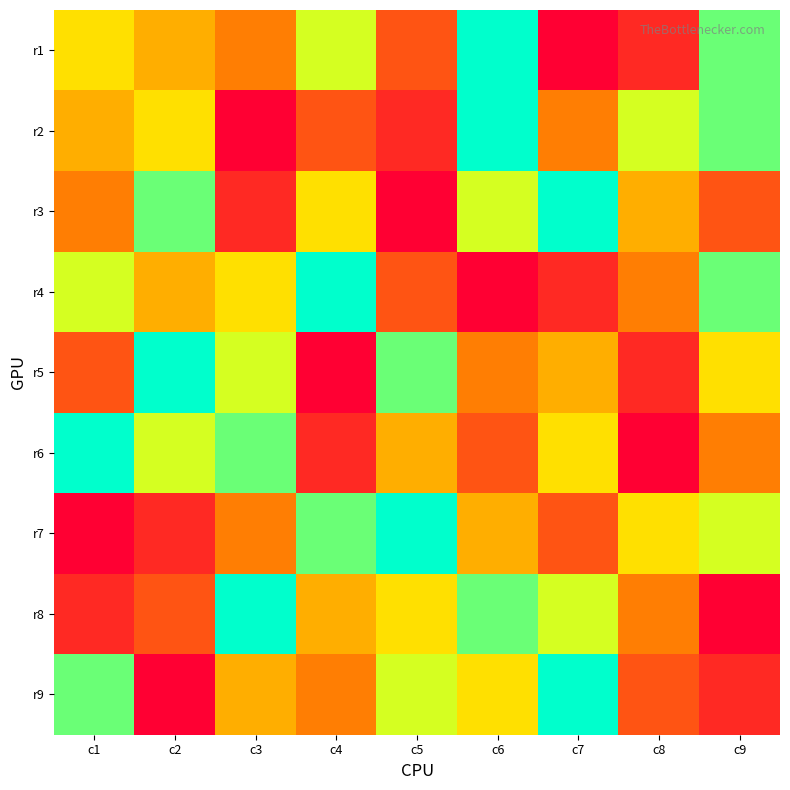

How many series are shown in this chart?

9